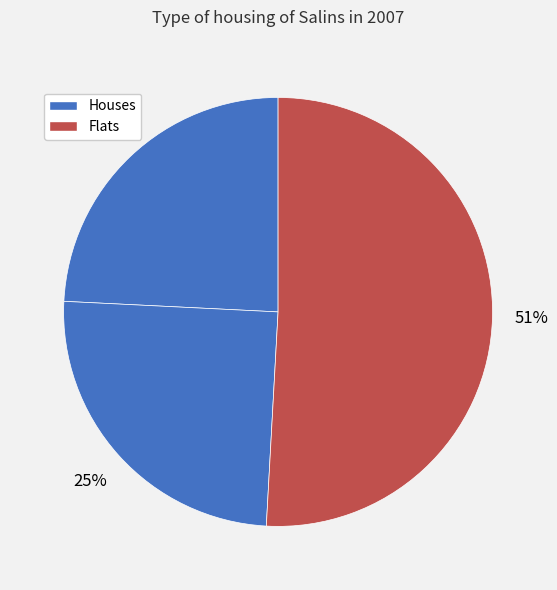

Count the number of slices in the pie.

3